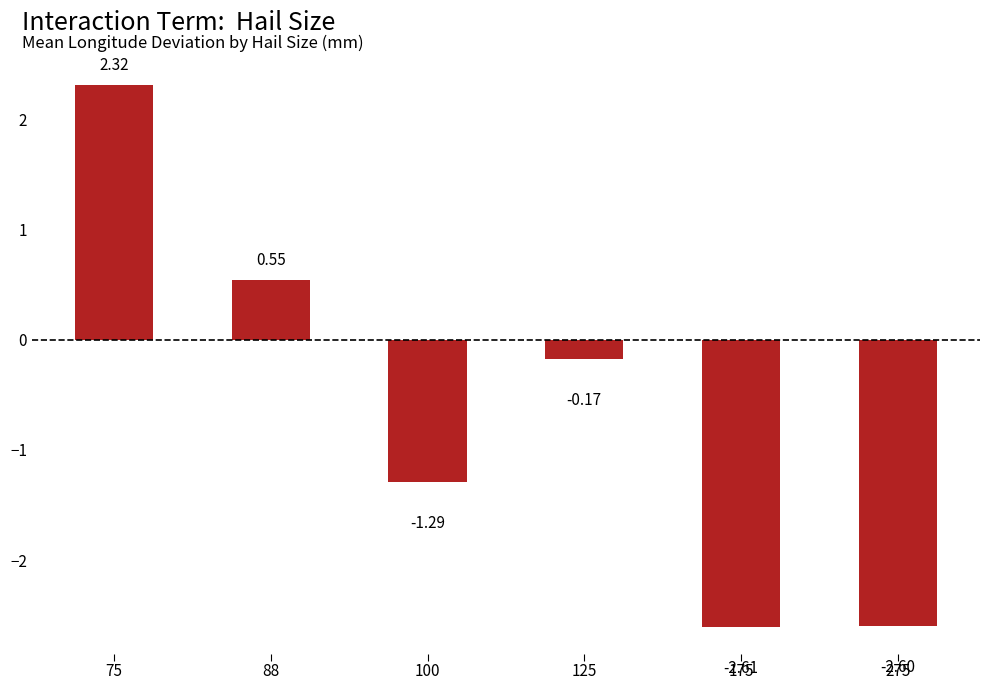

Which has a higher value, 75 or 125?

75